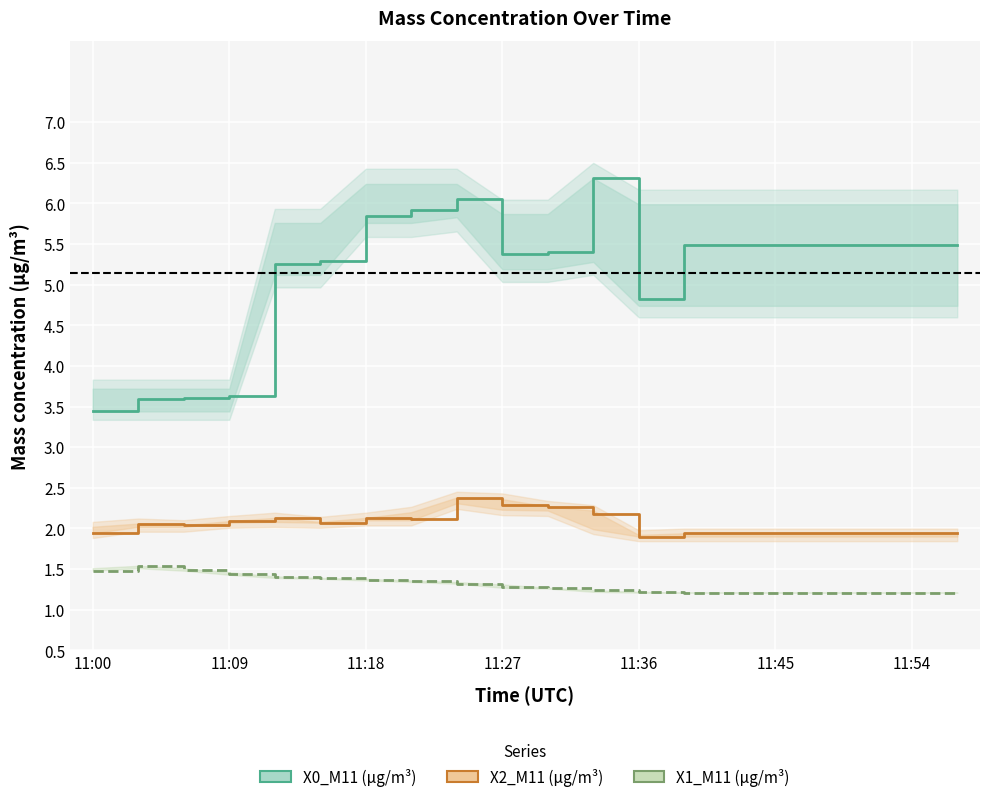

Count the number of data series in this chart.

3